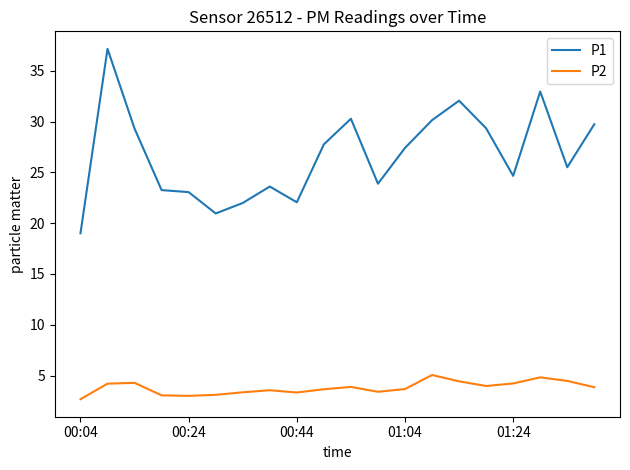

What is the minimum value for P2?

2.7